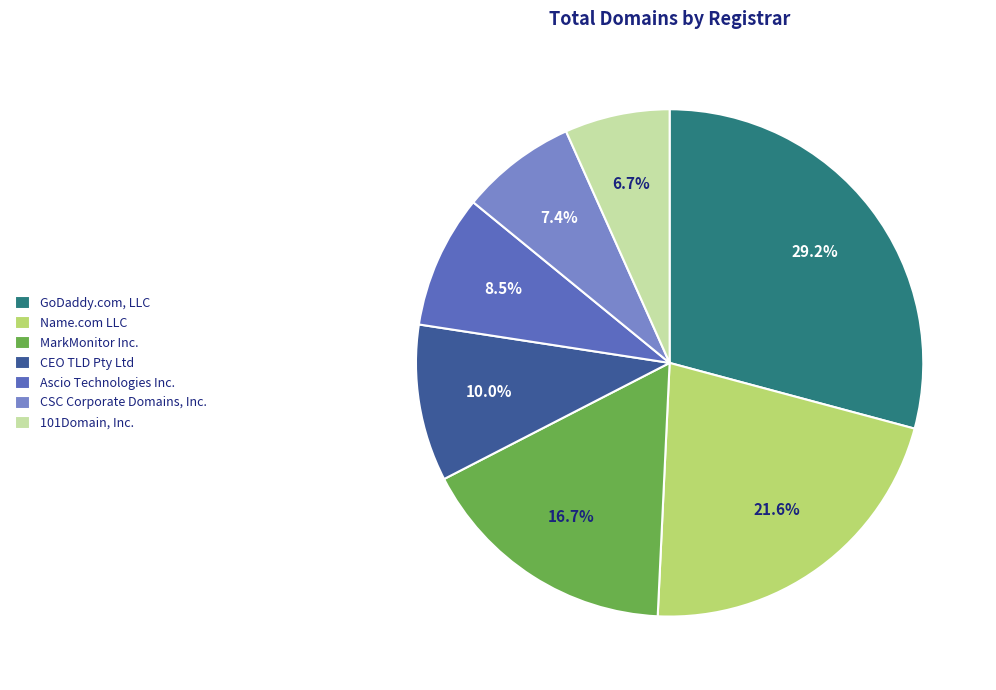

Which category has the smallest portion of the pie?

101Domain, Inc.